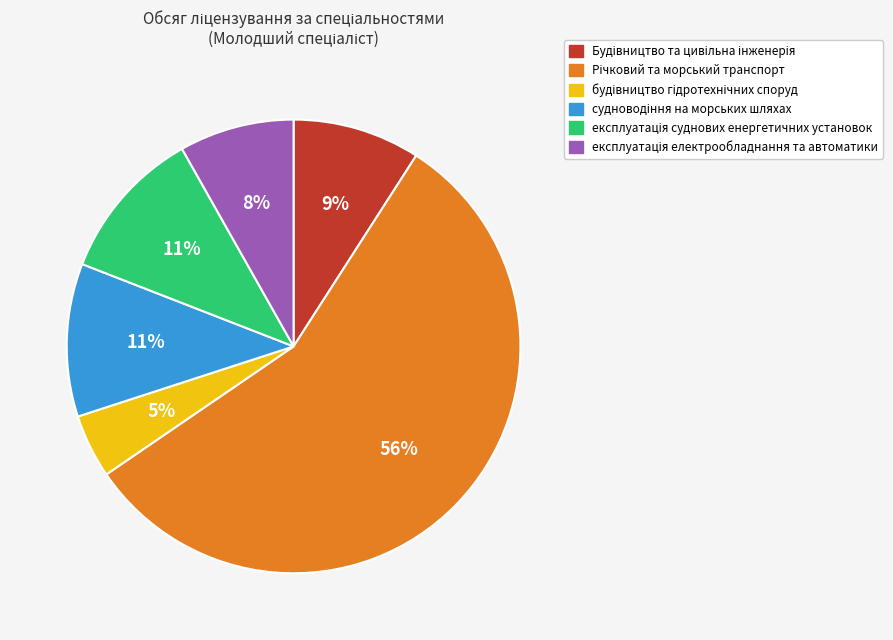

How many segments does this pie chart have?

6